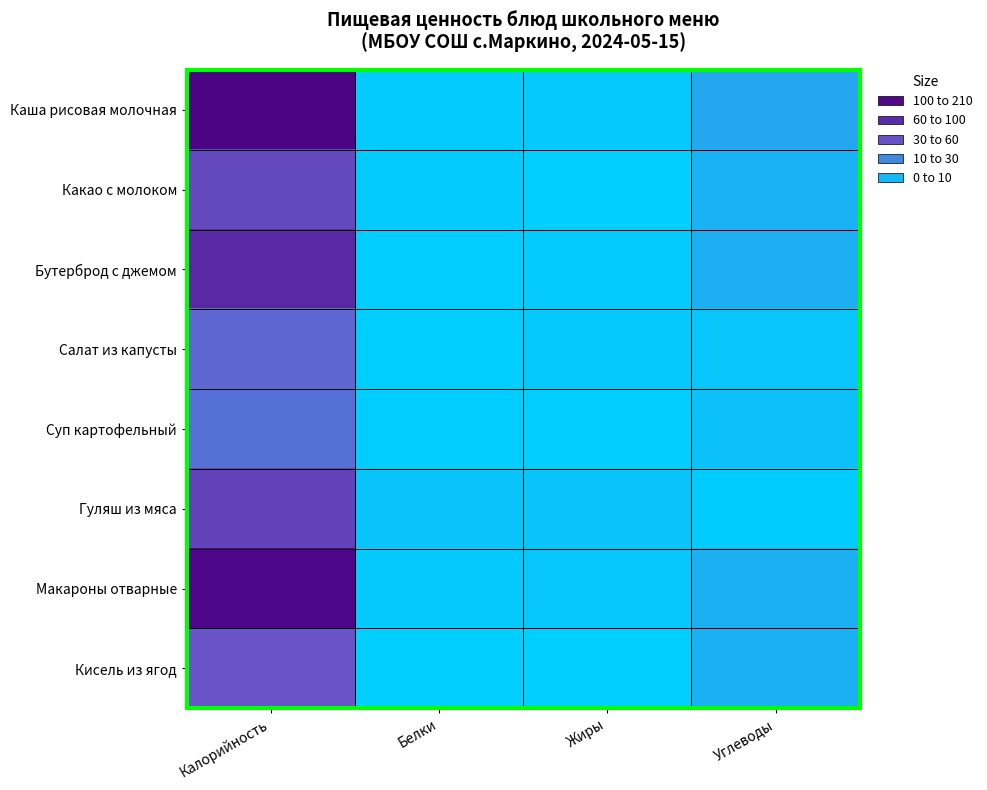

Which series has the widest spread of values?

Каша рисовая молочная